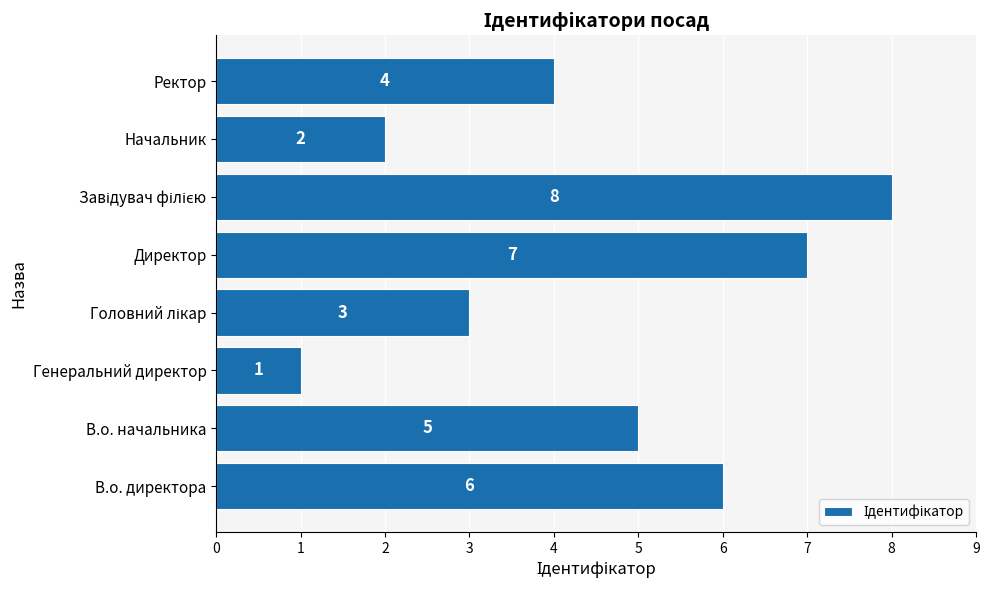

Between Ректор and В.о. начальника, which is larger?

В.о. начальника